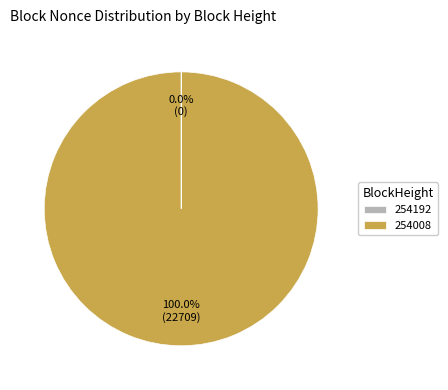

Which slice is the largest?

254008